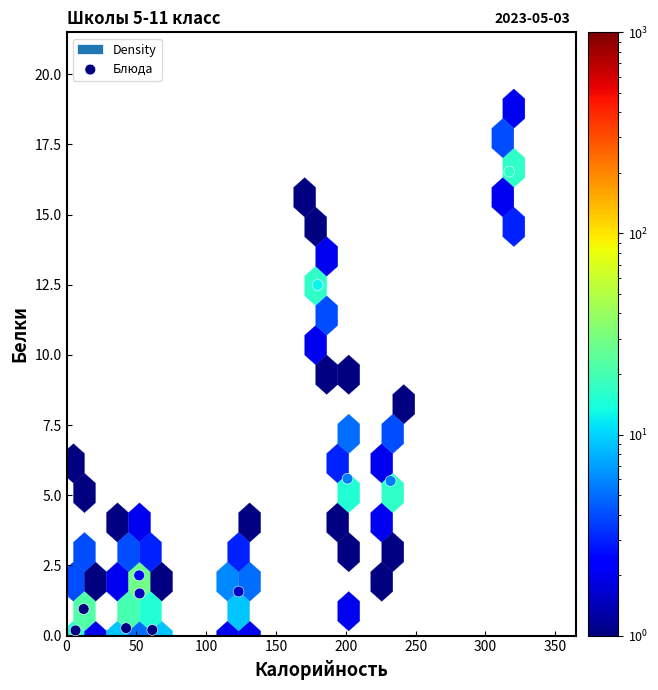

What is the average X value?

116.4